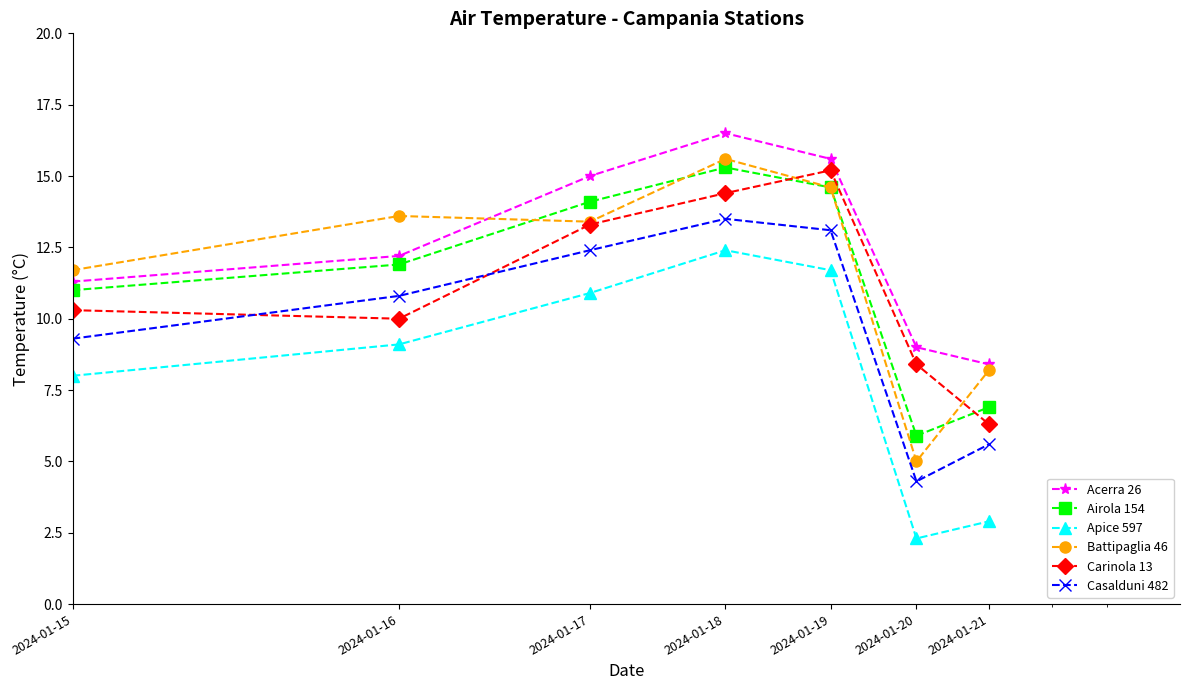

How many lines are shown in the chart?

6